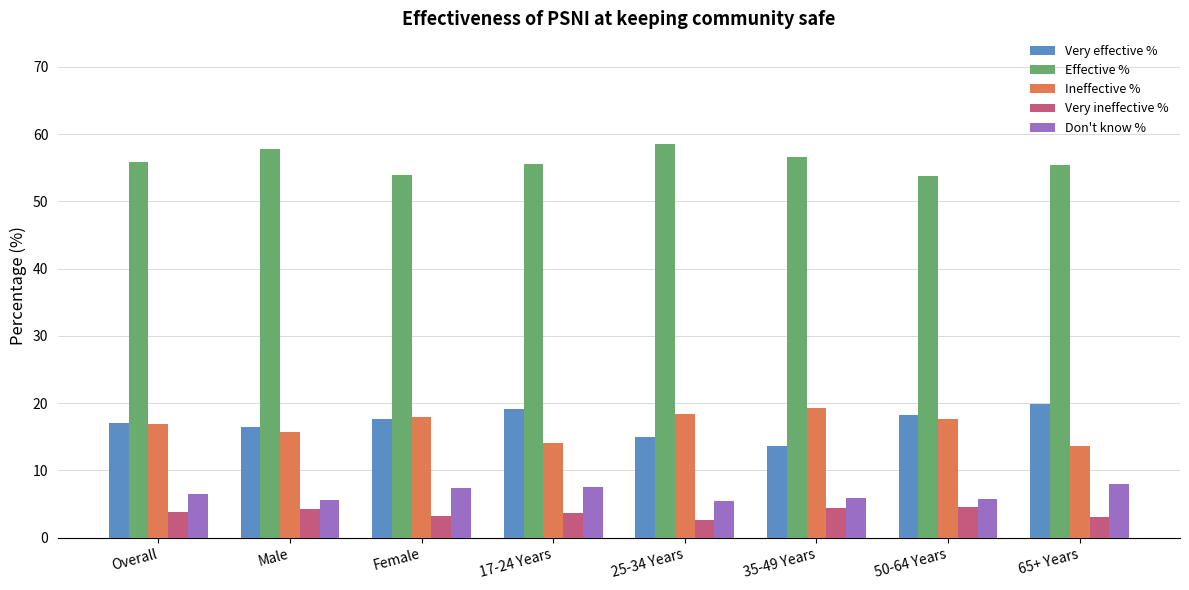

Is the value of Very ineffective % at Overall greater than the value of Very effective % at 65+ Years?

No